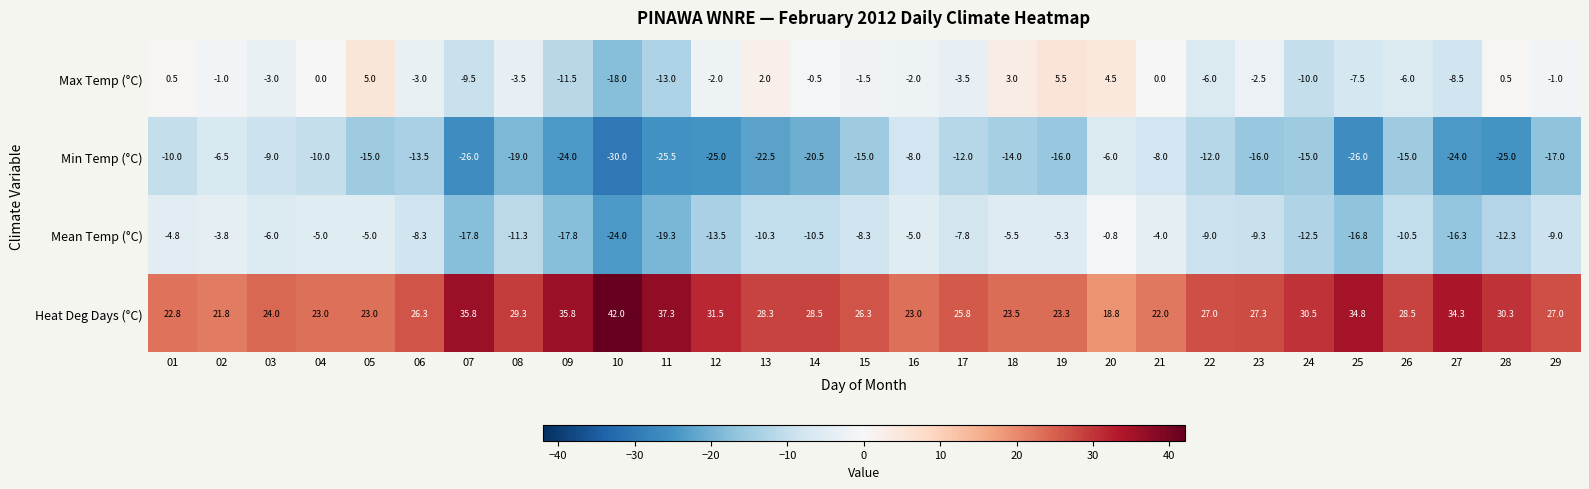

How many distinct data groups are displayed?

4